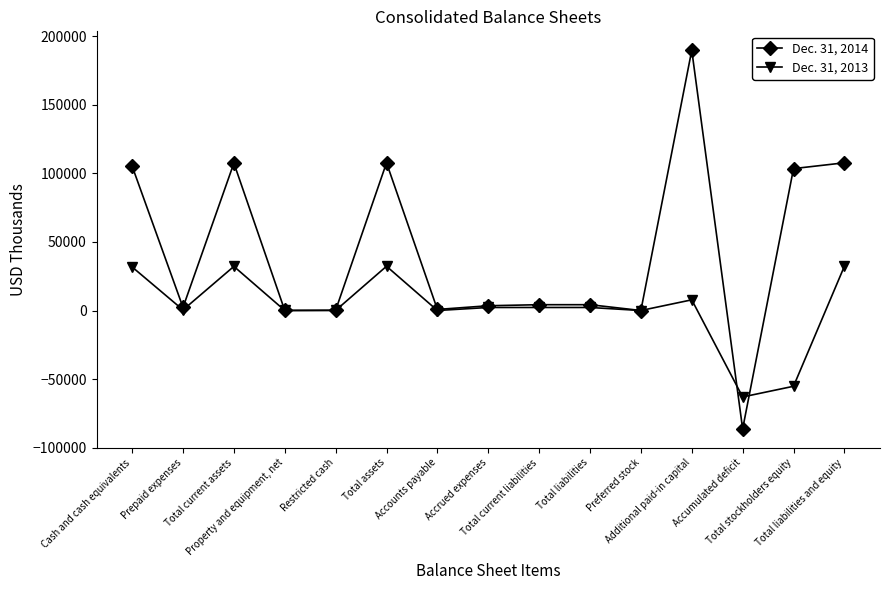

At which label does Dec. 31, 2013 first exceed 2204?

Cash and cash equivalents